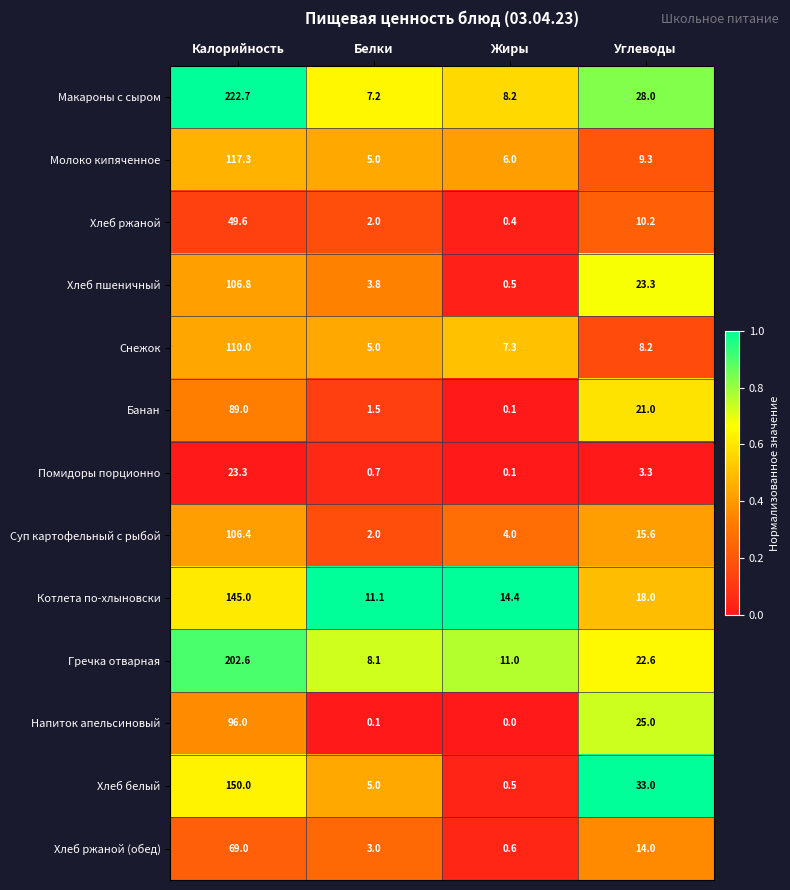

Which series changed the most between Белки and Жиры?

Хлеб белый